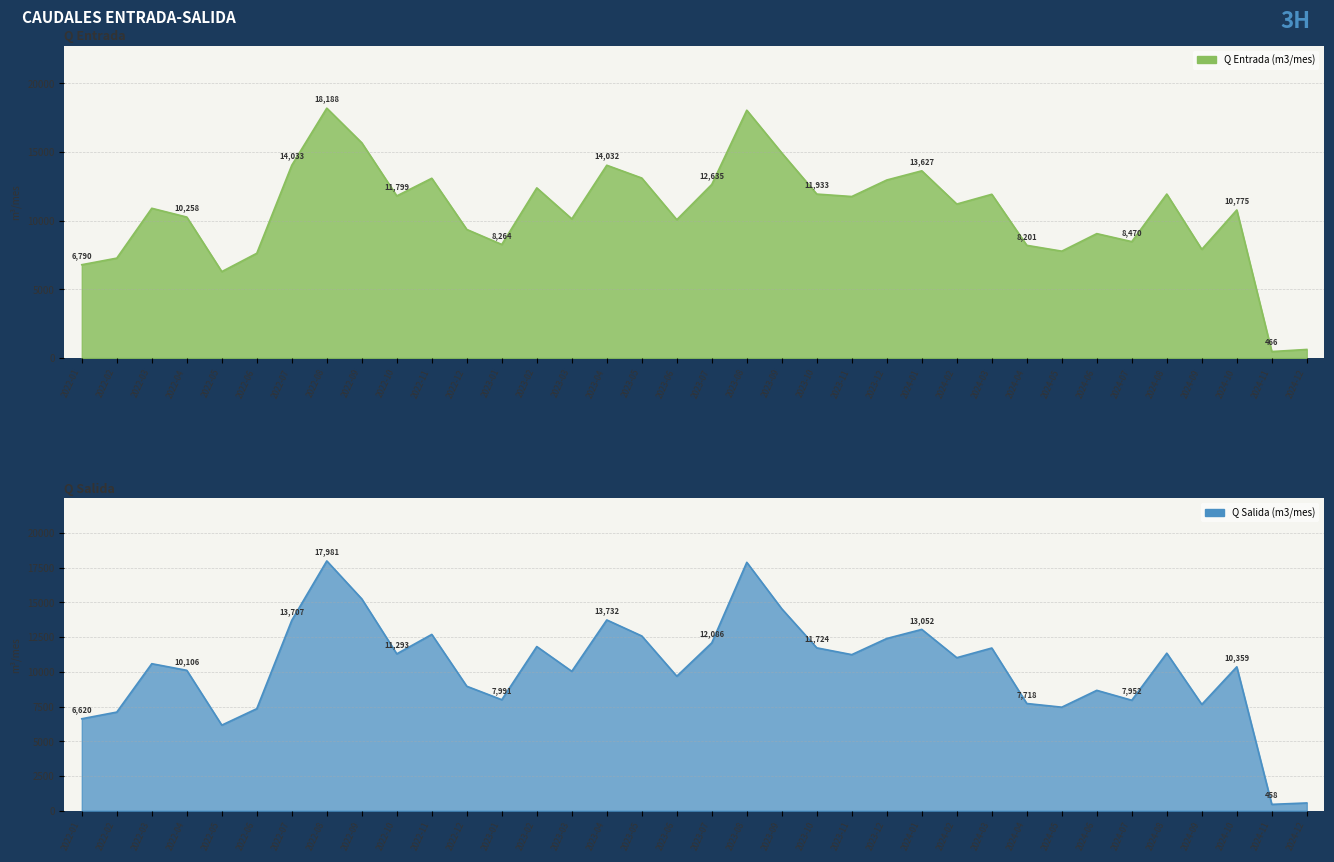

What is the difference between the second highest and minimum values in the Q Entrada (m3/mes) series?

17574